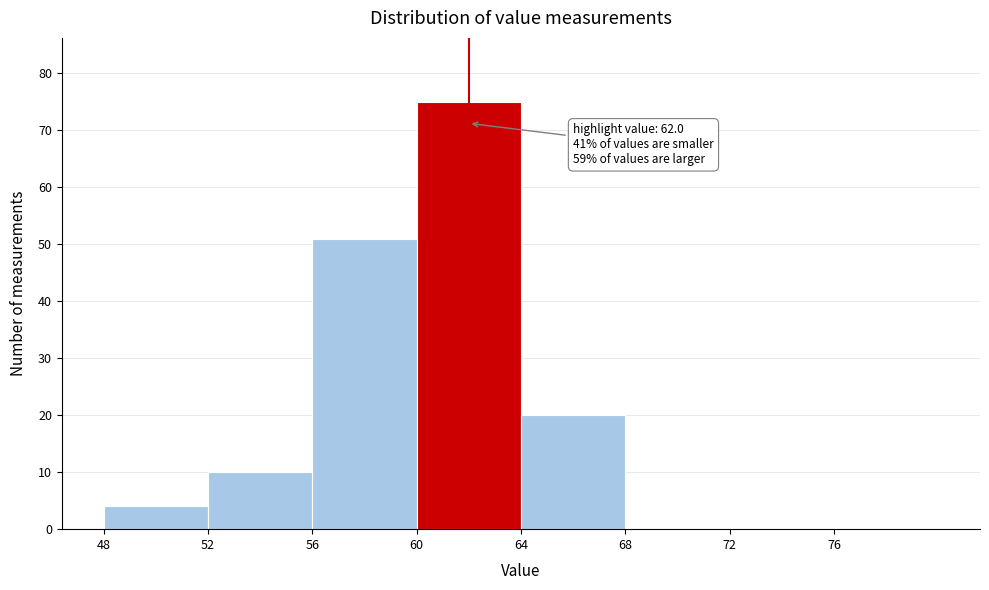

Which range on the x-axis has the tallest bar?

60 to 64